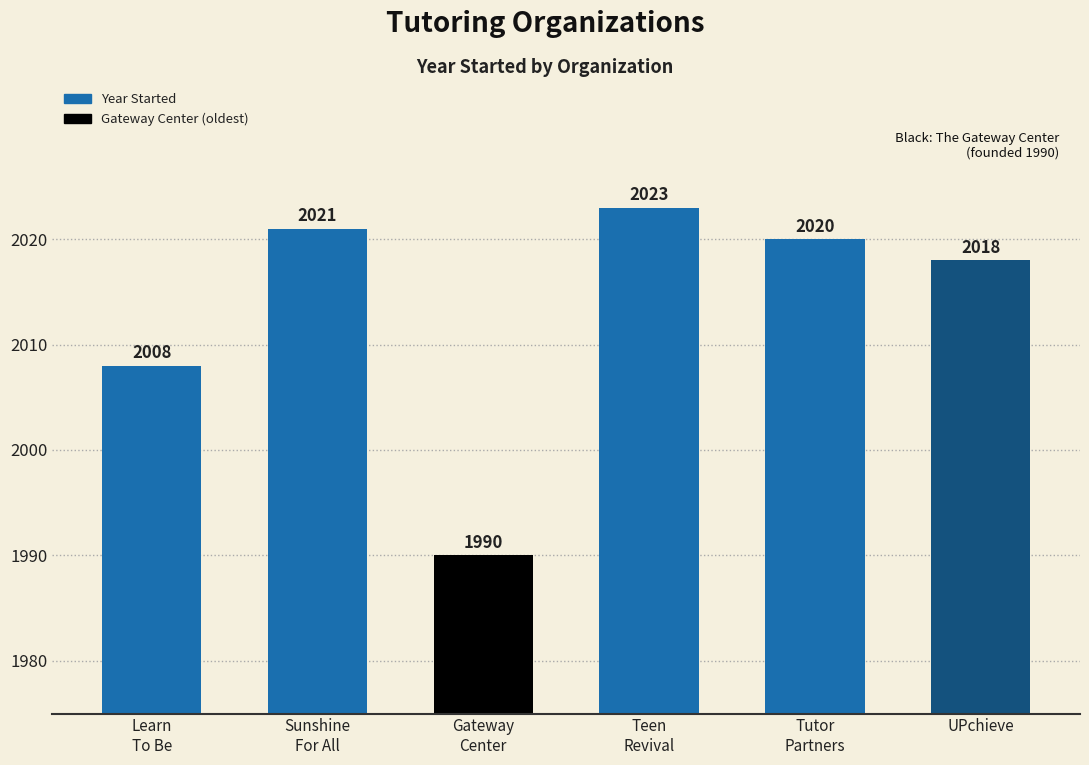

Is it true that the value at Teen
Revival is 2023?

True